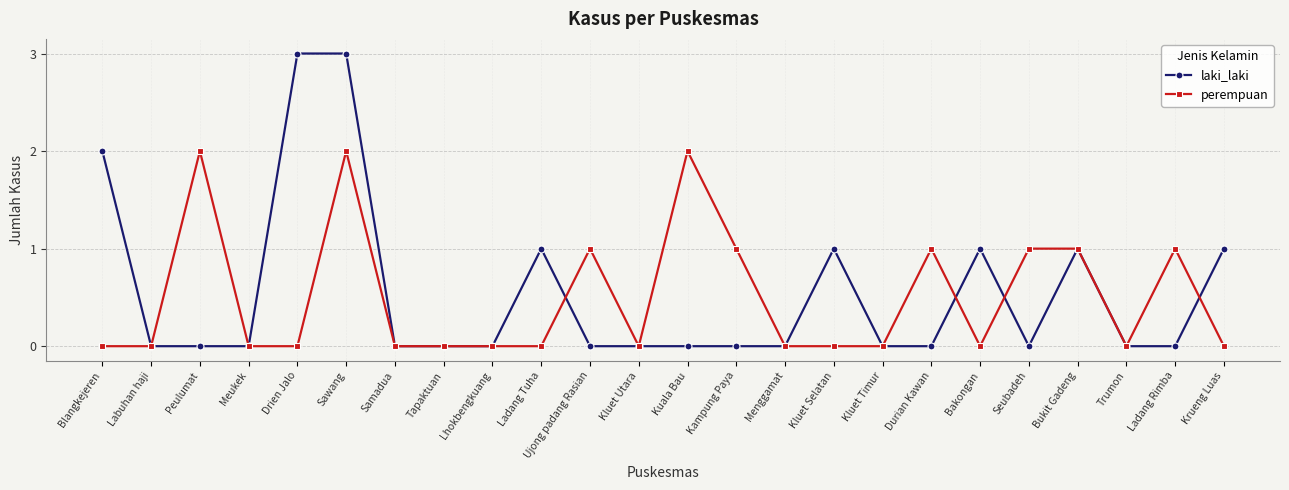

Which series has the largest range (max minus min)?

laki_laki